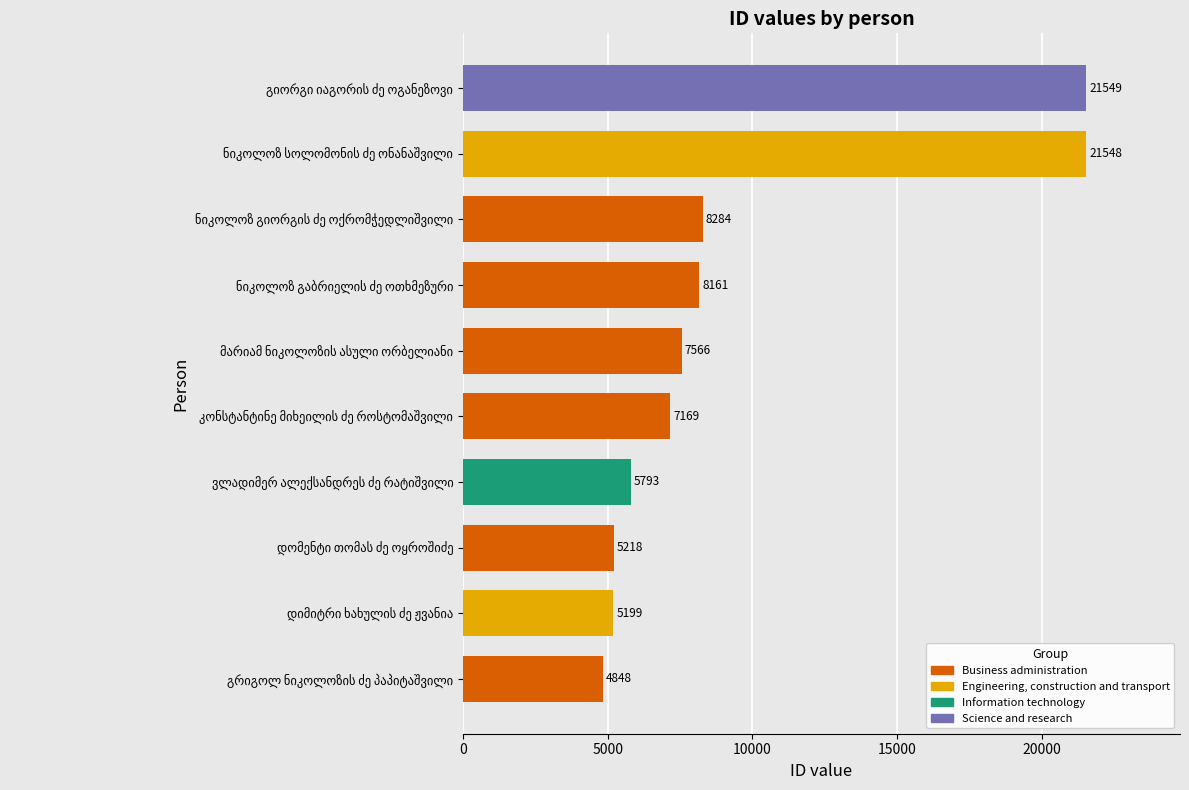

What is the difference between the maximum and minimum values?

16701